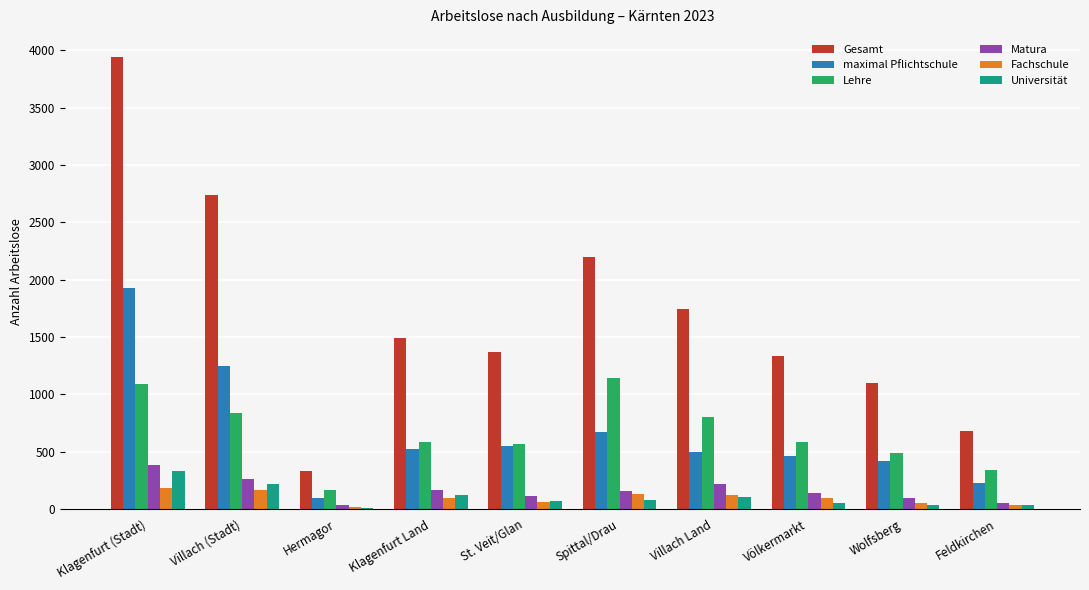

Which series changed the most between Hermagor and Wolfsberg?

Gesamt